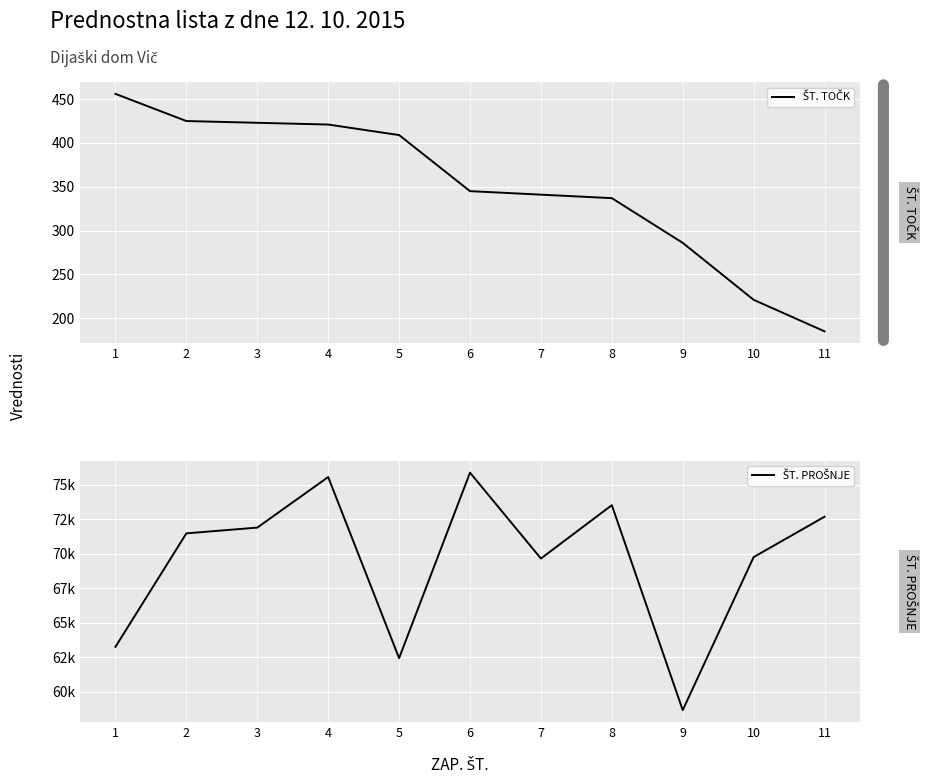

Reading left to right, what are all the values shown in this chart?

ŠT. TOČK: 456	425	423	421	409	345	341	337	286	221	185
ŠT. PROŠNJE: 63268	71487	71903	75565	62450	75883	69665	73529	58686	69767	72692